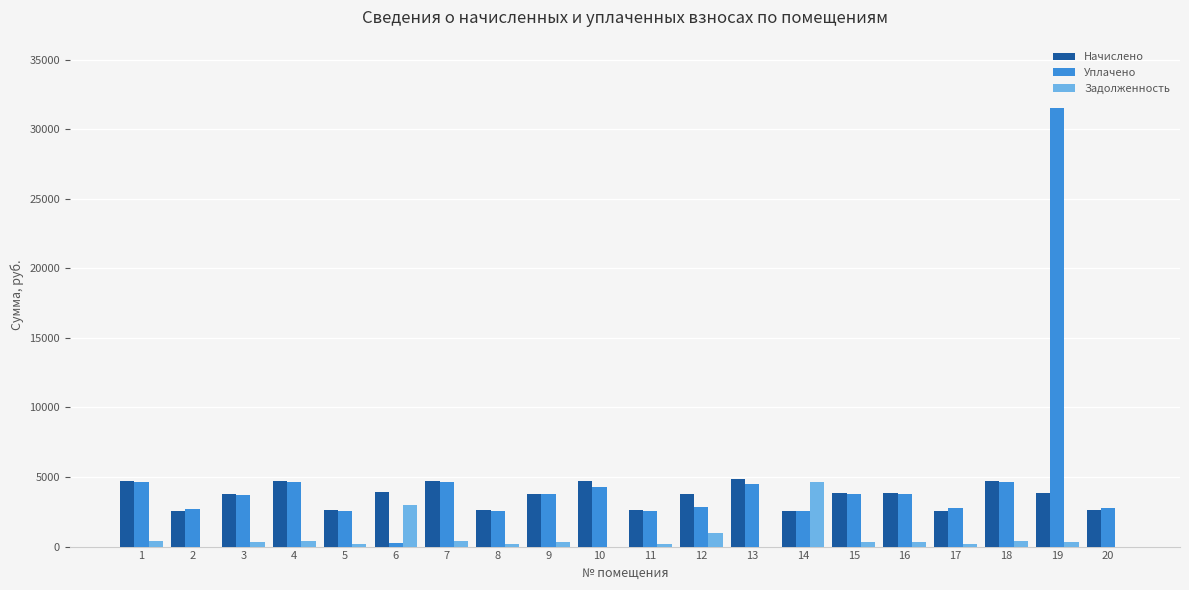

How many values in the Начислено series exceed 3828?

10